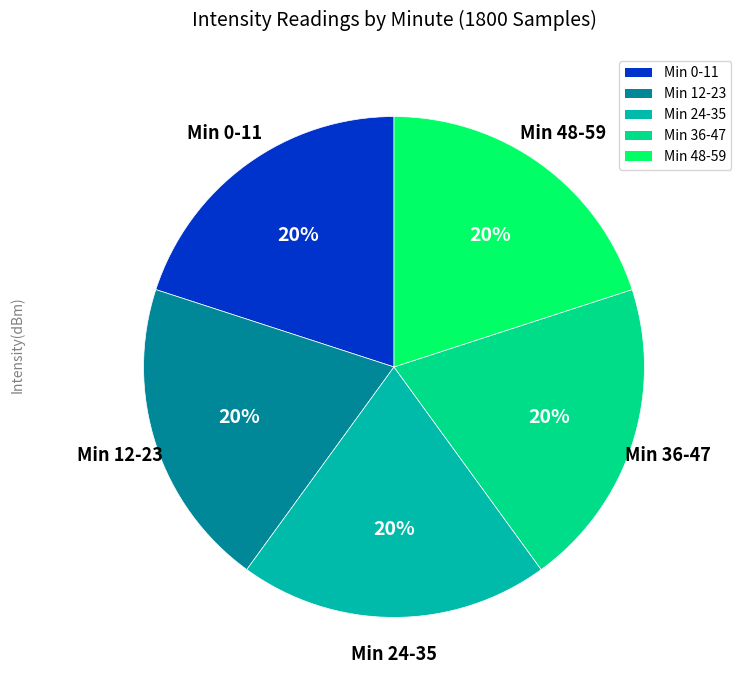

To the nearest percent, what is the difference between the largest and smallest slice percentages?

0%